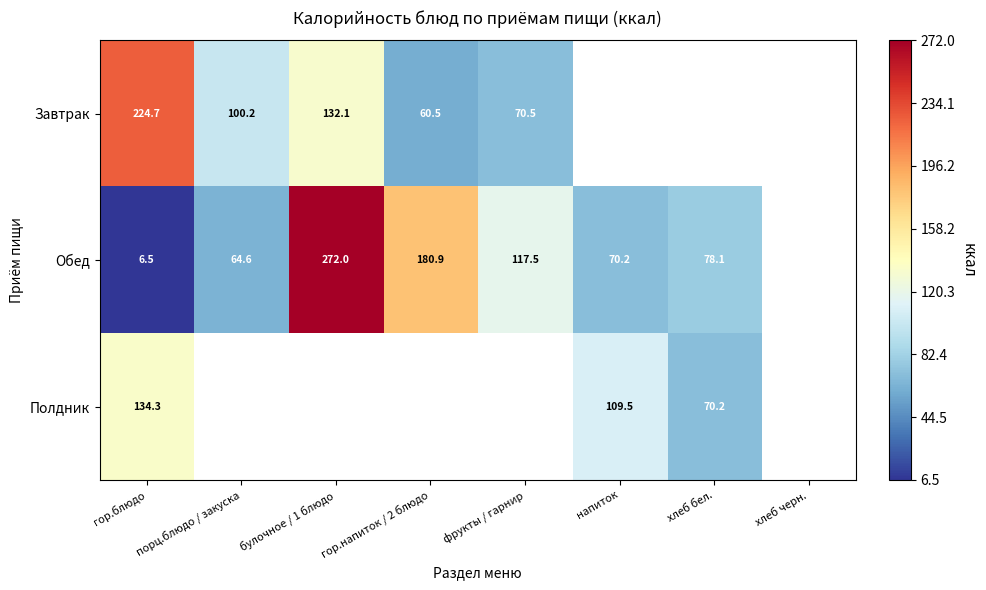

True or false: Обед has a value of 396.7 at булочное / 1 блюдо.

False